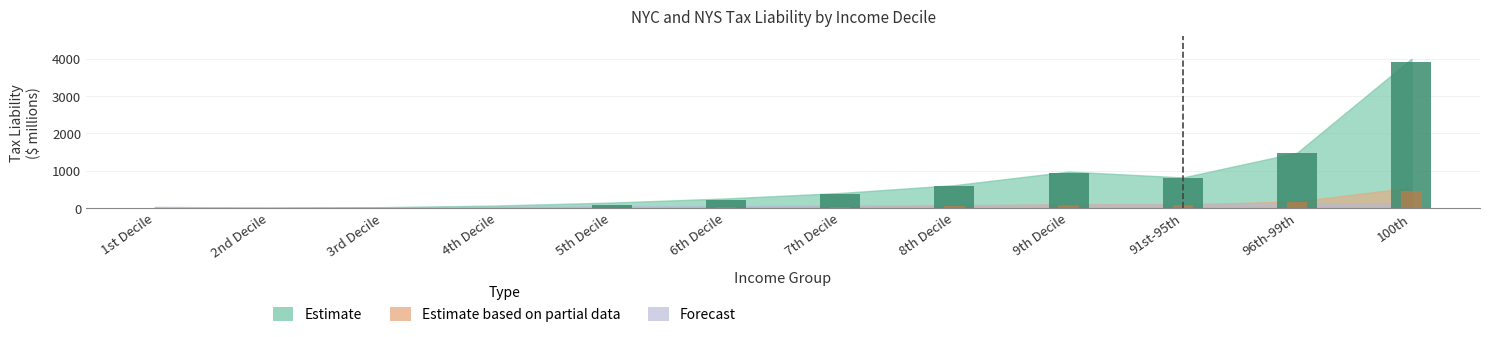

What is the sum of the values at 7th Decile and 4th Decile?

373.2